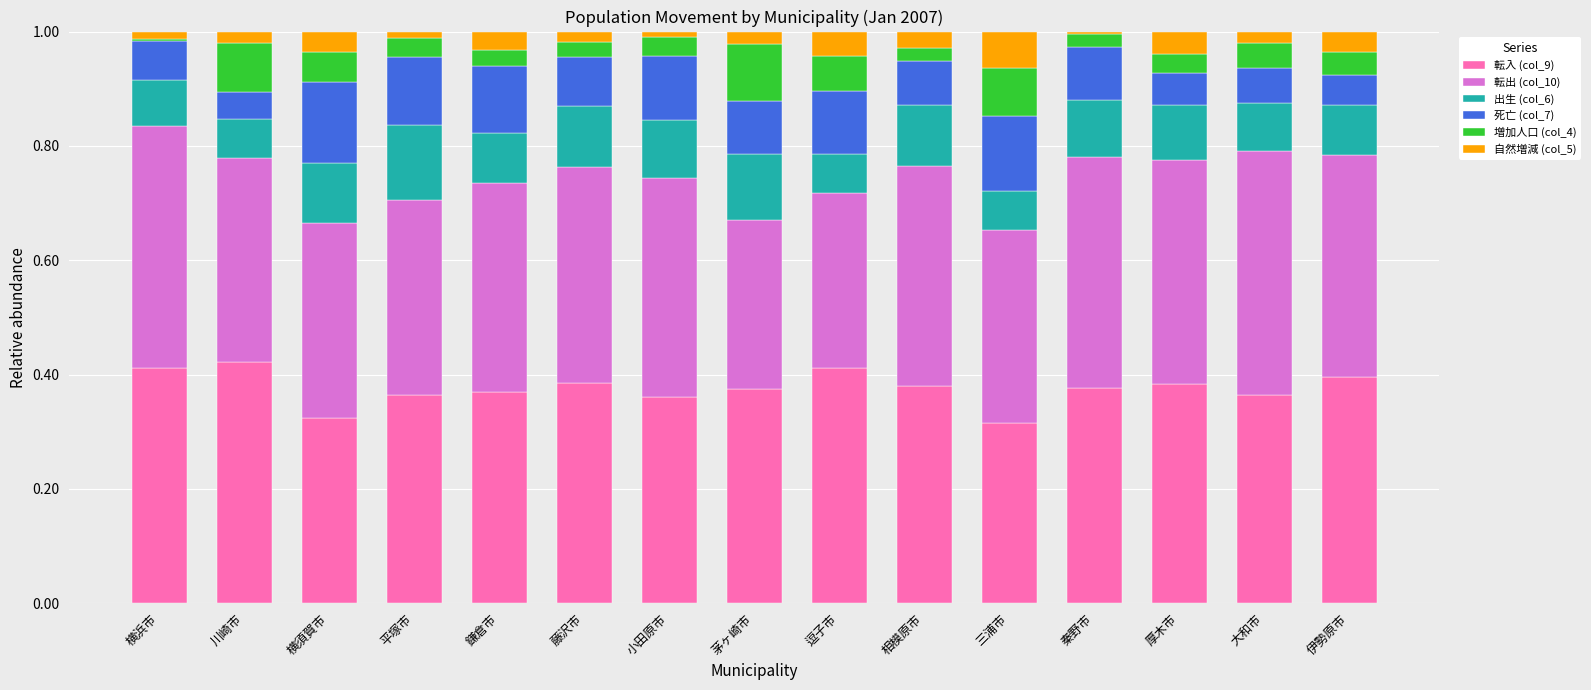

What are all the series names shown in the legend?

転入 (col_9), 転出 (col_10), 出生 (col_6), 死亡 (col_7), 増加人口 (col_4), 自然増減 (col_5)